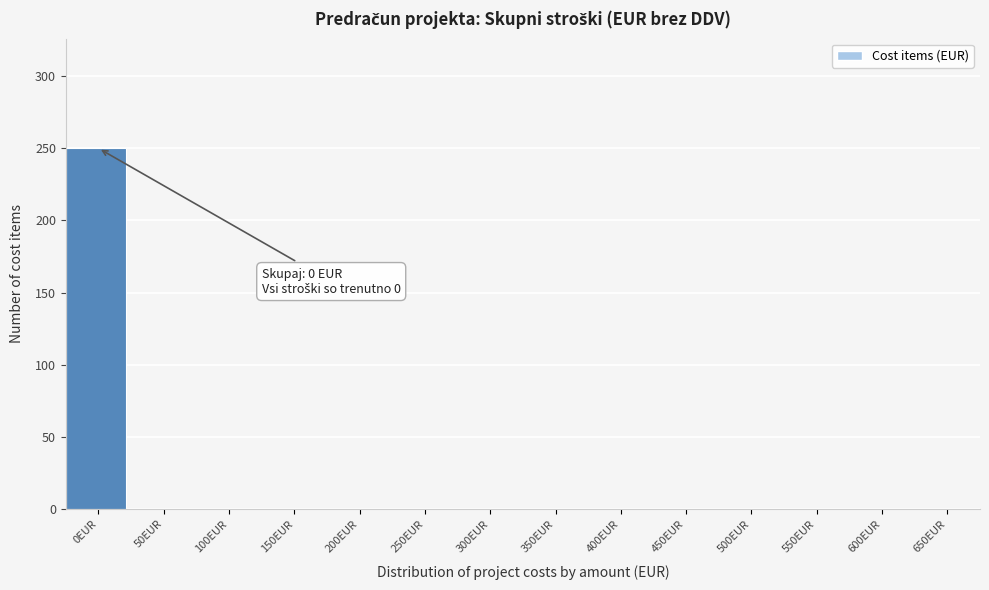

Reading left to right, transcribe all the data shown in this chart.

0EUR=250	50EUR=0	100EUR=0	150EUR=0	200EUR=0	250EUR=0	300EUR=0	350EUR=0	400EUR=0	450EUR=0	500EUR=0	550EUR=0	600EUR=0	650EUR=0